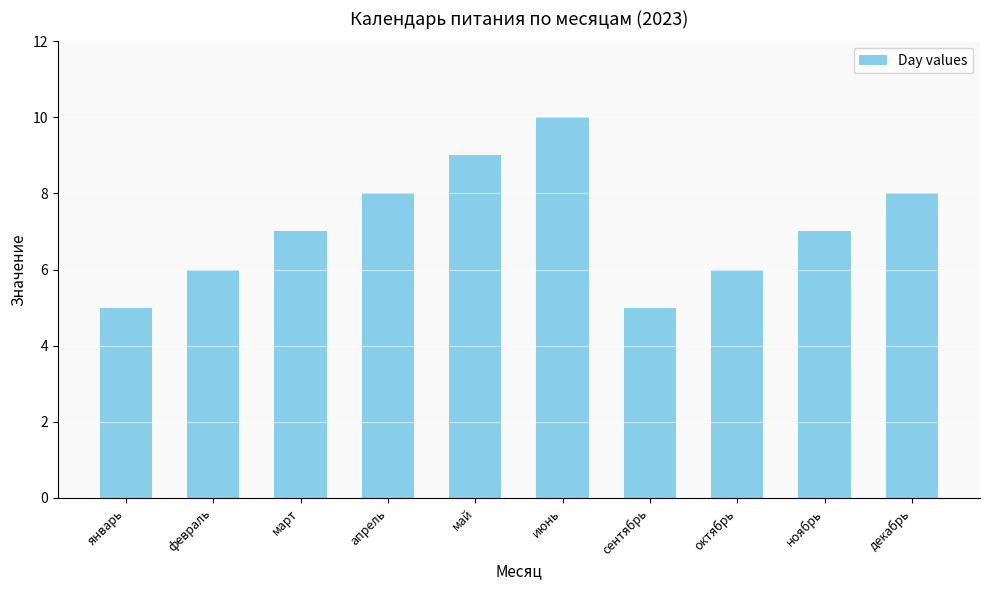

How many data points does each series have?

10